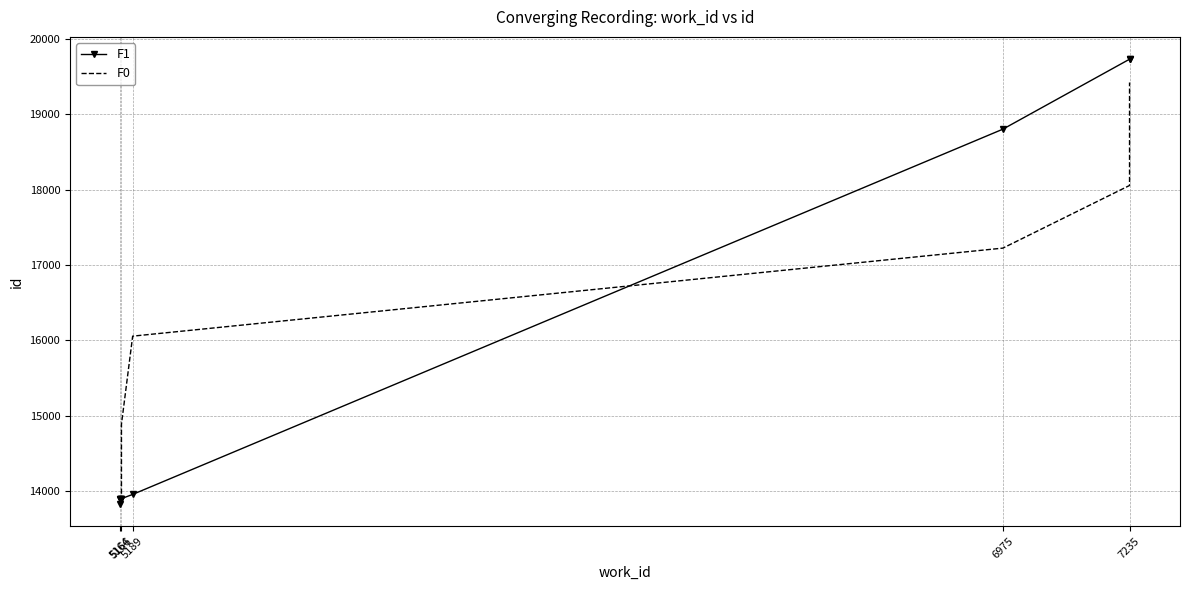

What is the greatest value displayed?

19732.0